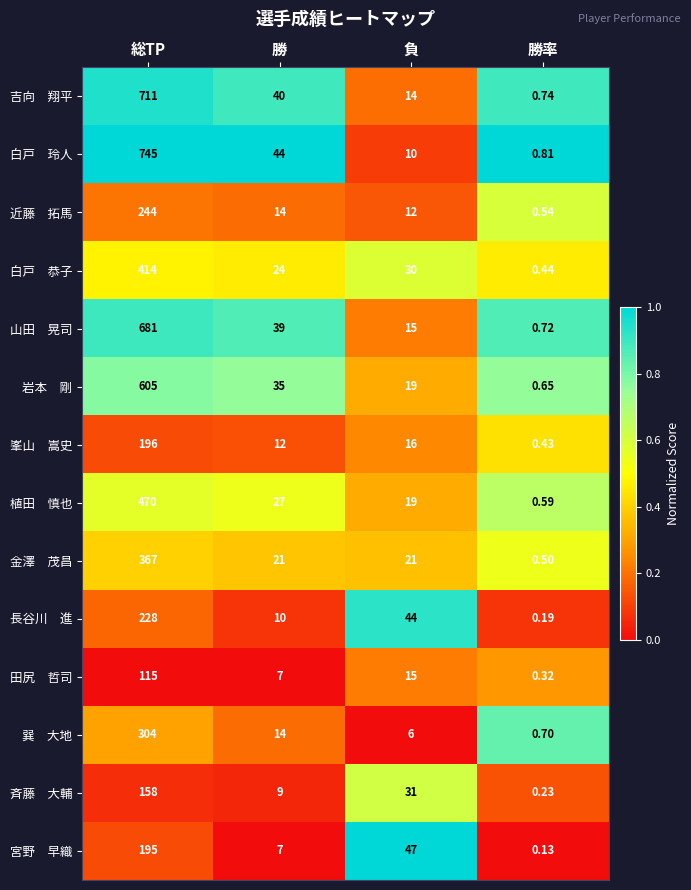

At which category does the chart reach its peak across all series?

総TP